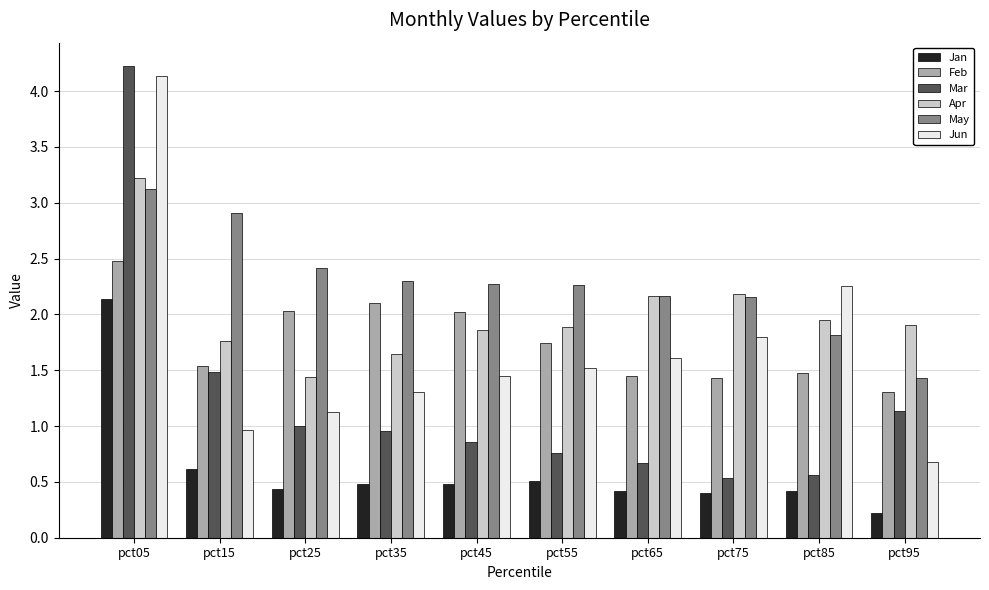

What is the difference between the Mar values at pct45 and pct95?

0.3